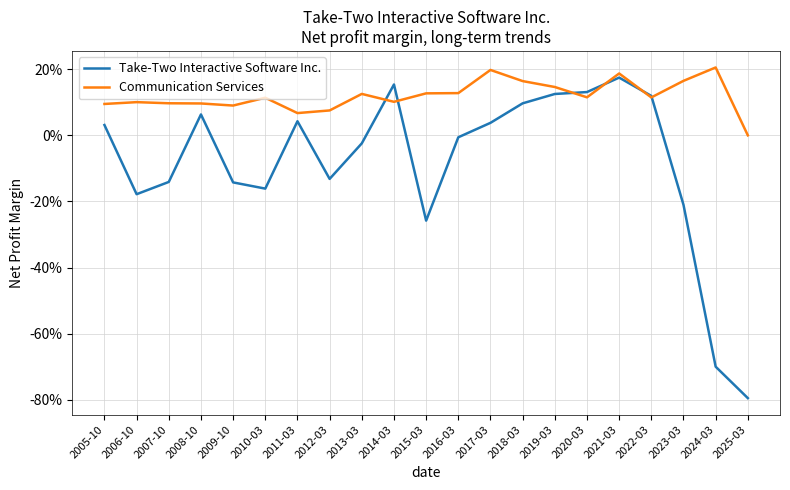

What are all the series names shown in the legend?

Take-Two Interactive Software Inc., Communication Services